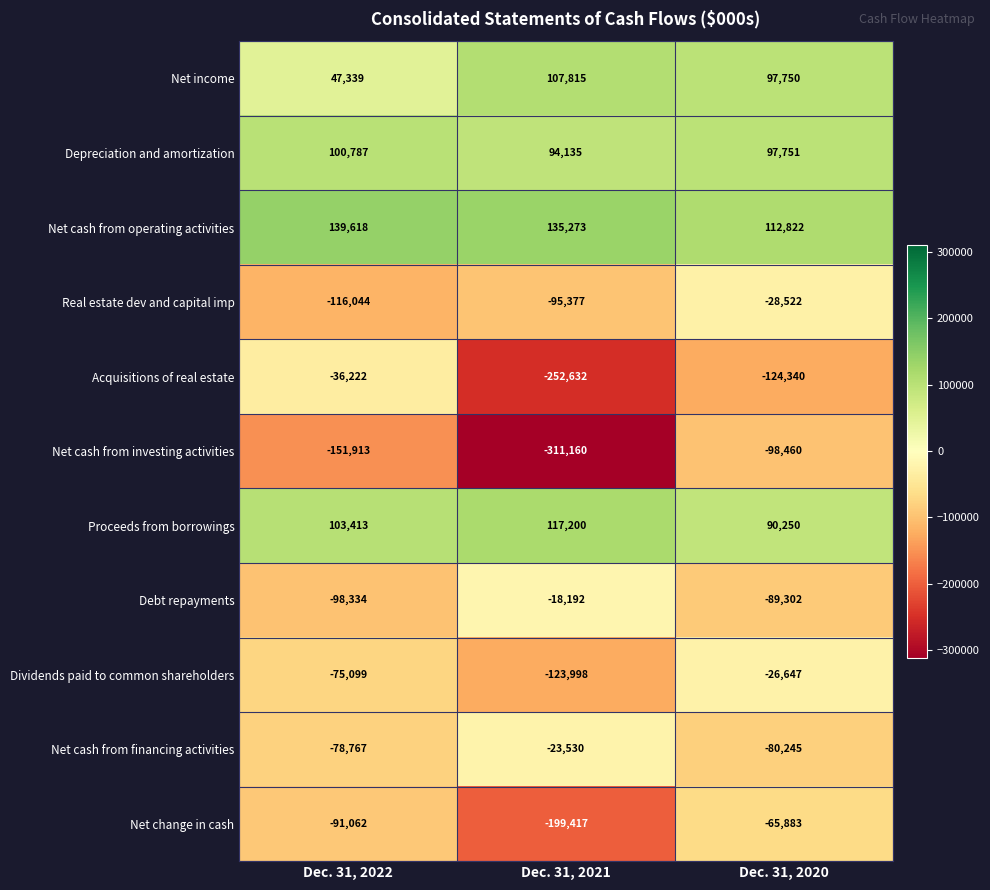

What is the spread (max minus min) of values at Dec. 31, 2021?

446433